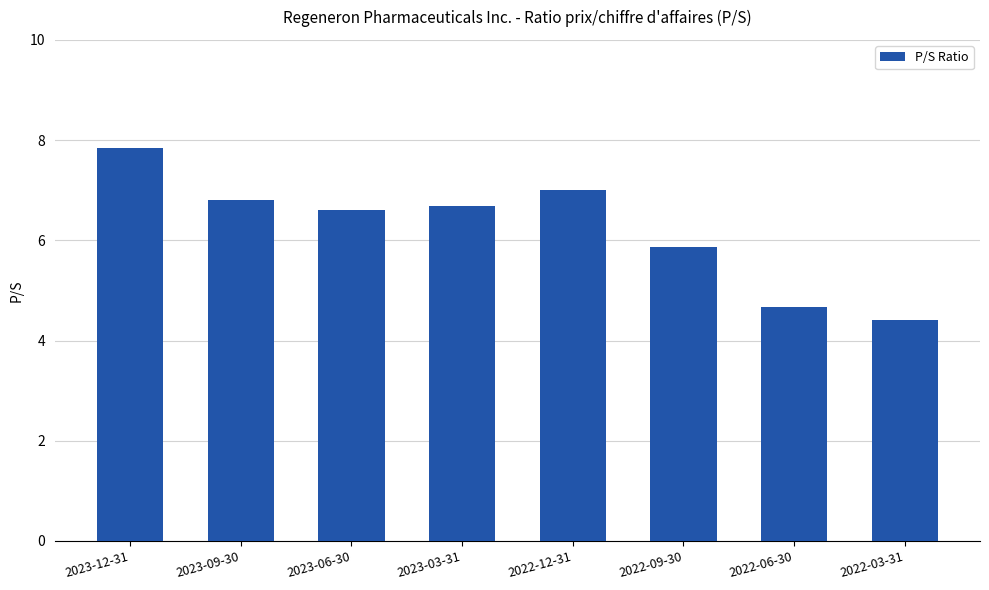

Does the chart contain any negative values?

No